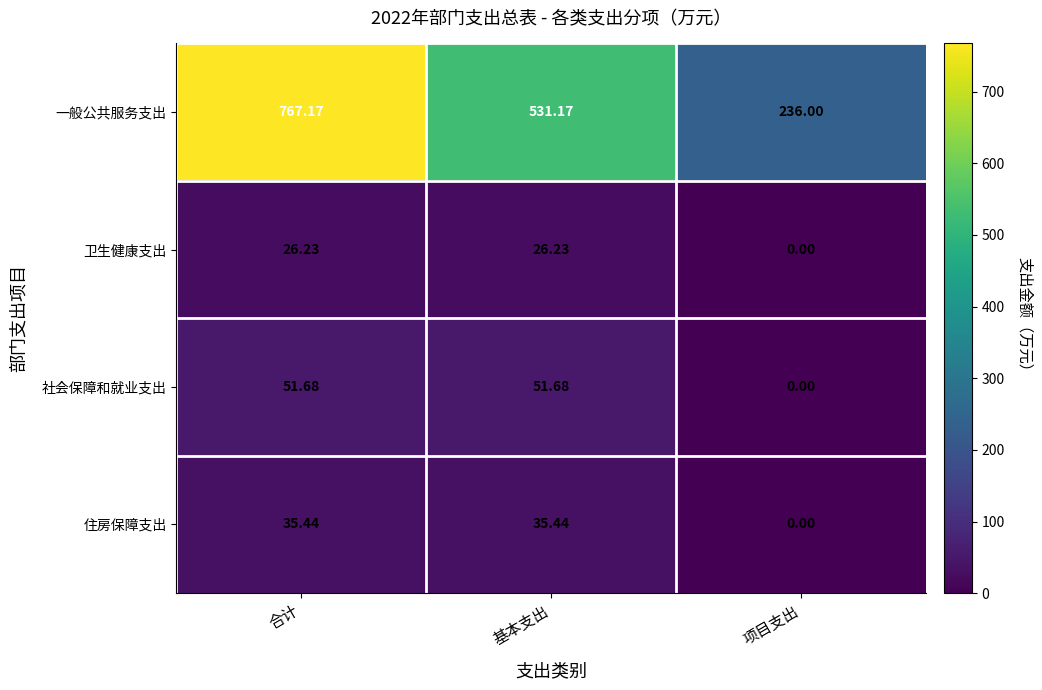

How many values in the 社会保障和就业支出 series exceed 51?

2